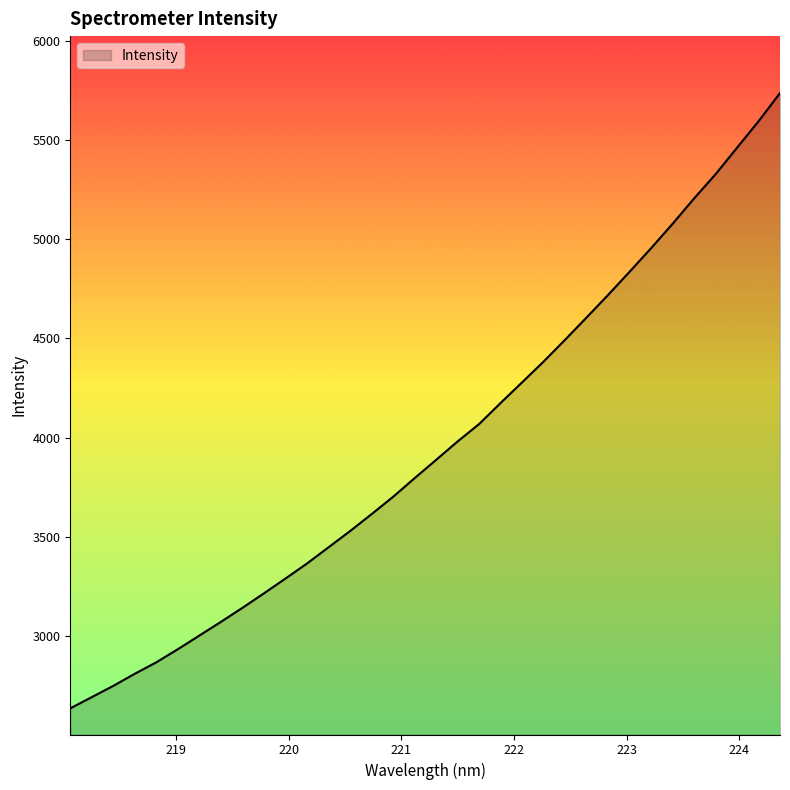

What is the difference between the maximum and minimum values?

3100.1